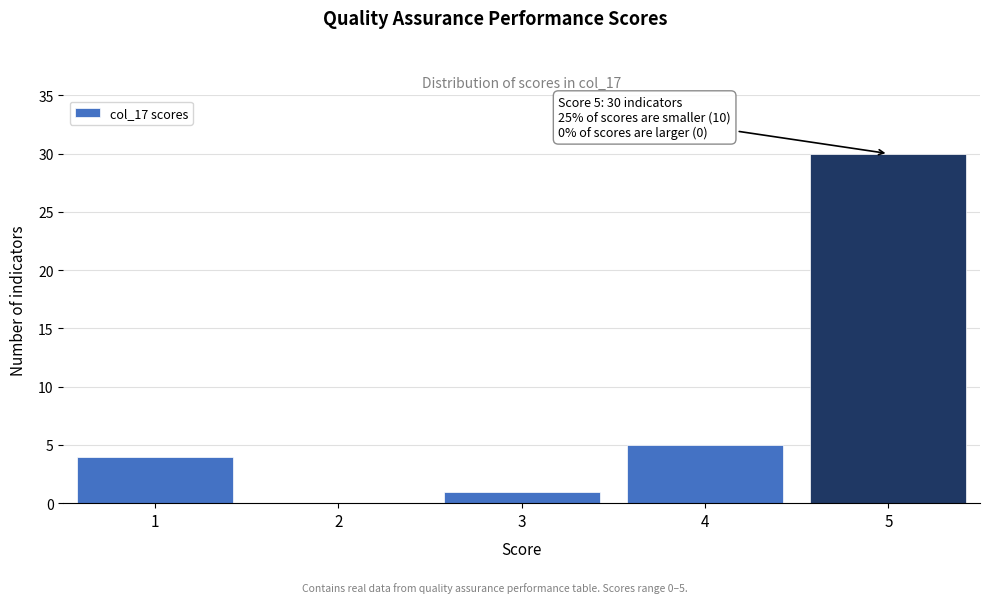

Reading left to right, what are all the values shown in this chart?

1=4	2=0	3=1	4=5	5=30